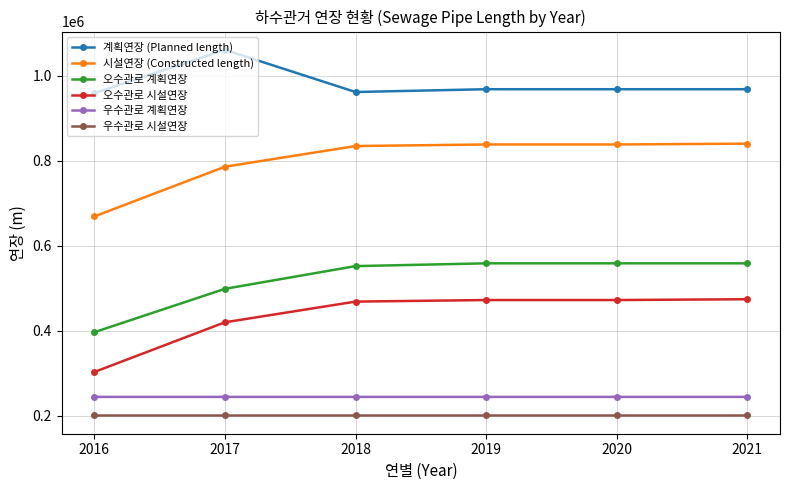

Rank the series at 2016 from lowest to highest value.

우수관로 시설연장, 우수관로 계획연장, 오수관로 시설연장, 오수관로 계획연장, 시설연장 (Constructed length), 계획연장 (Planned length)